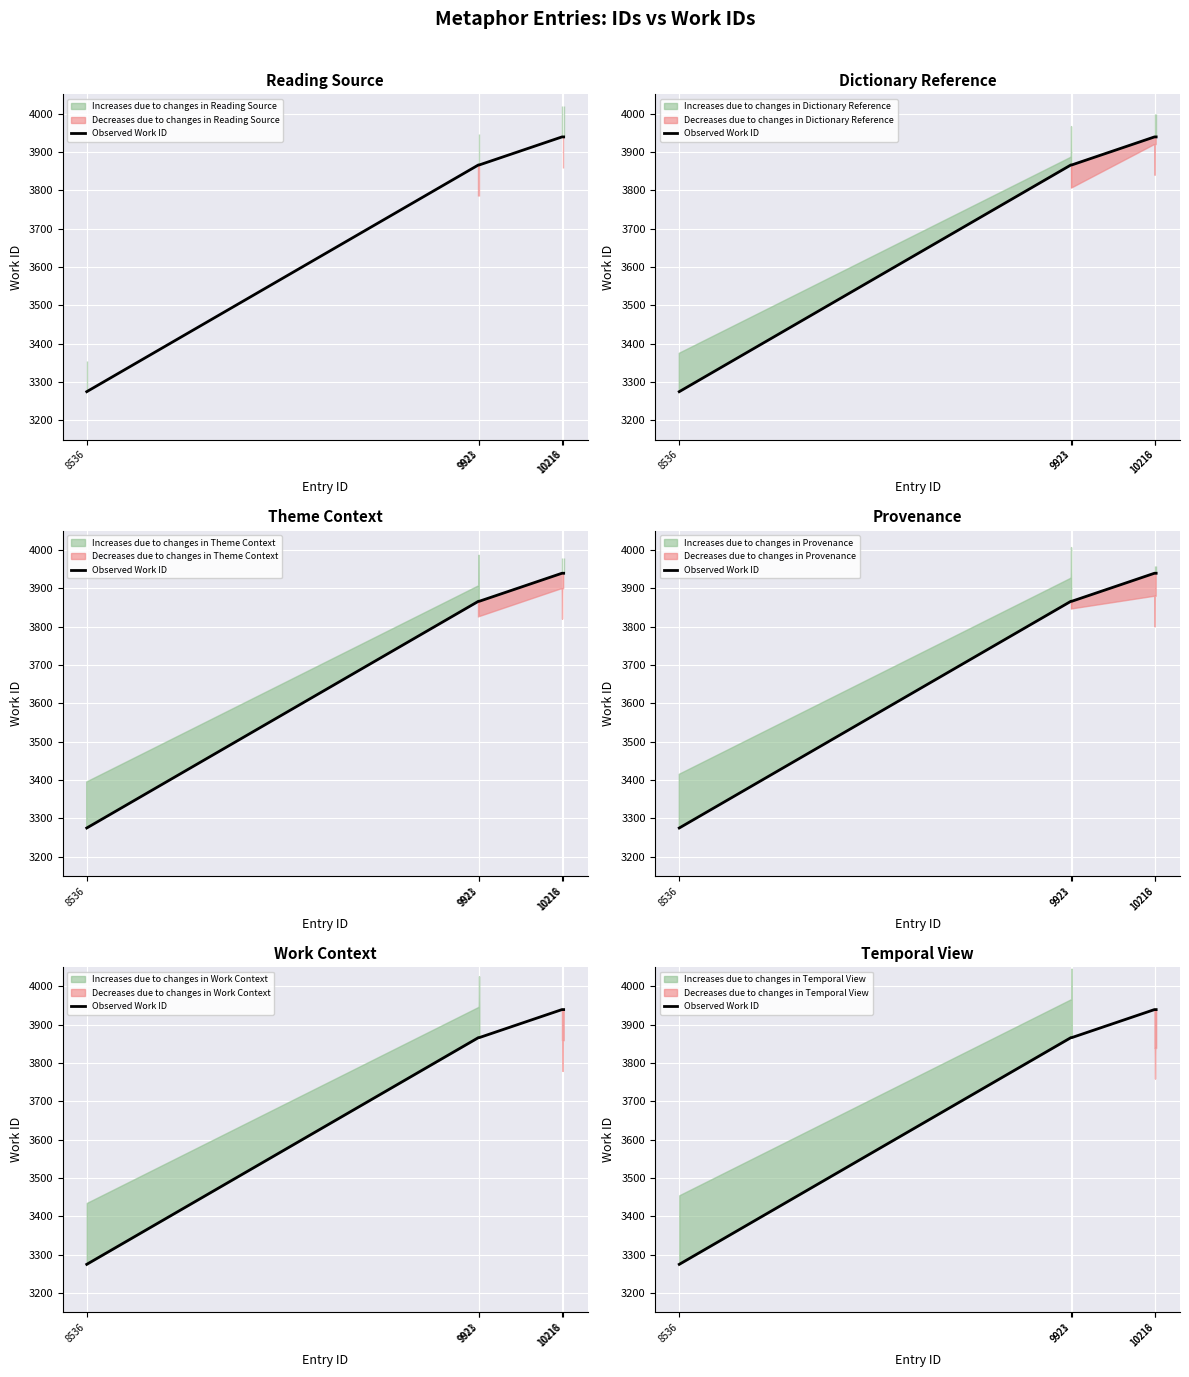

Where is the data nearest to the value 3607?

9921